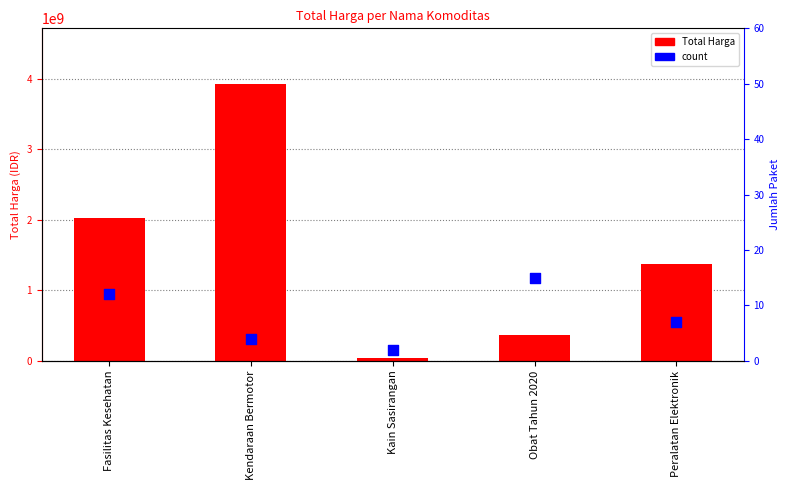

Which series has the largest total across all categories?

Total Harga